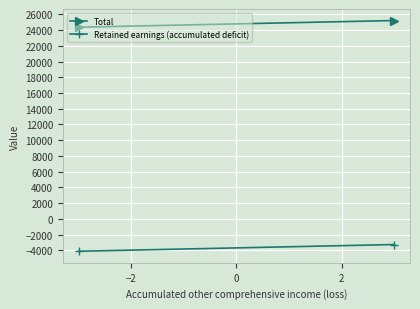

Reading right to left, list all the values displayed in this chart.

Total: 25211	24362
Retained earnings (accumulated deficit): -3270	-4125